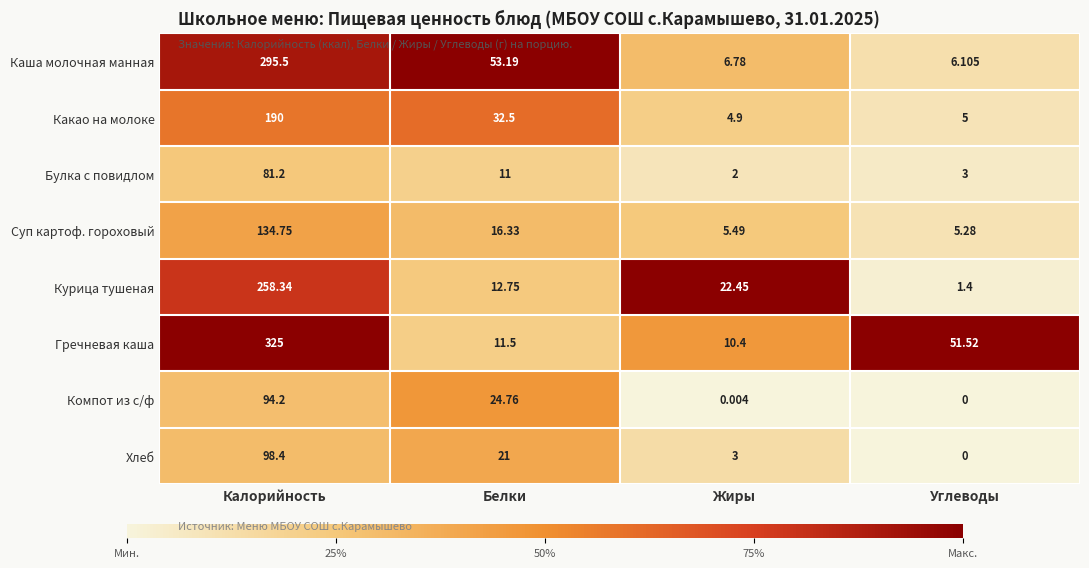

At which label does Каша молочная манная reach its peak?

Калорийность